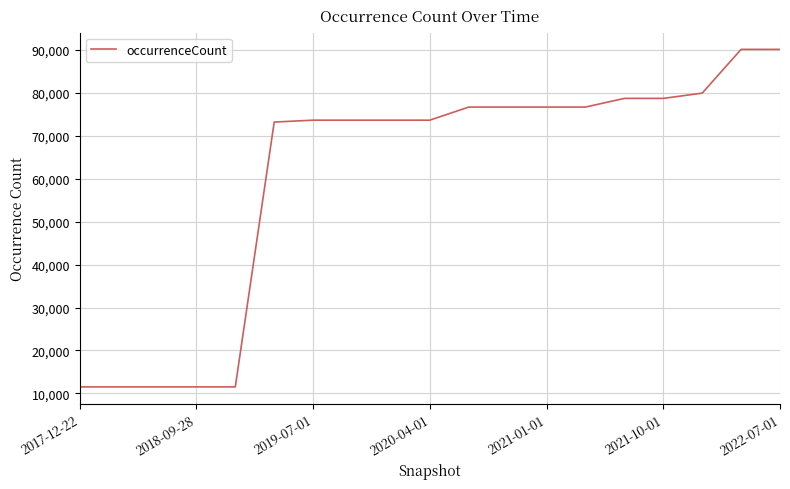

What is the smallest value displayed?

11527